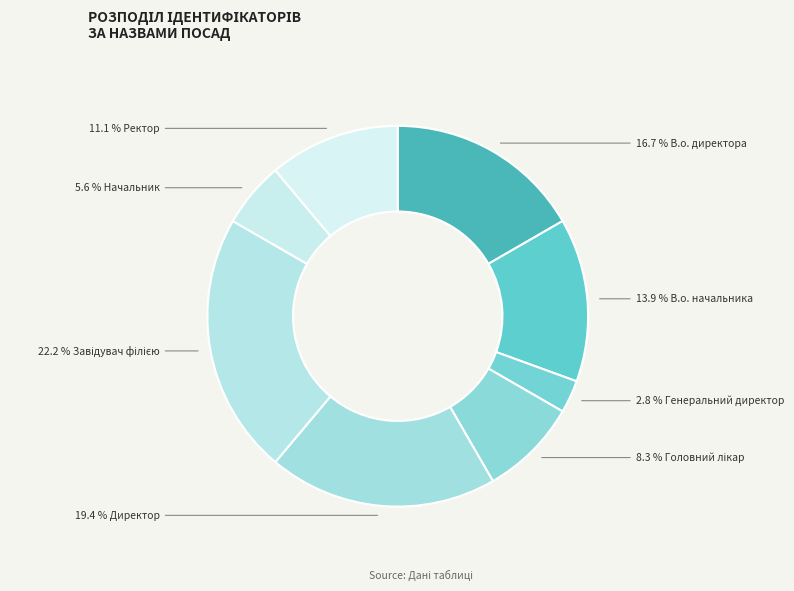

How many segments does this pie chart have?

8